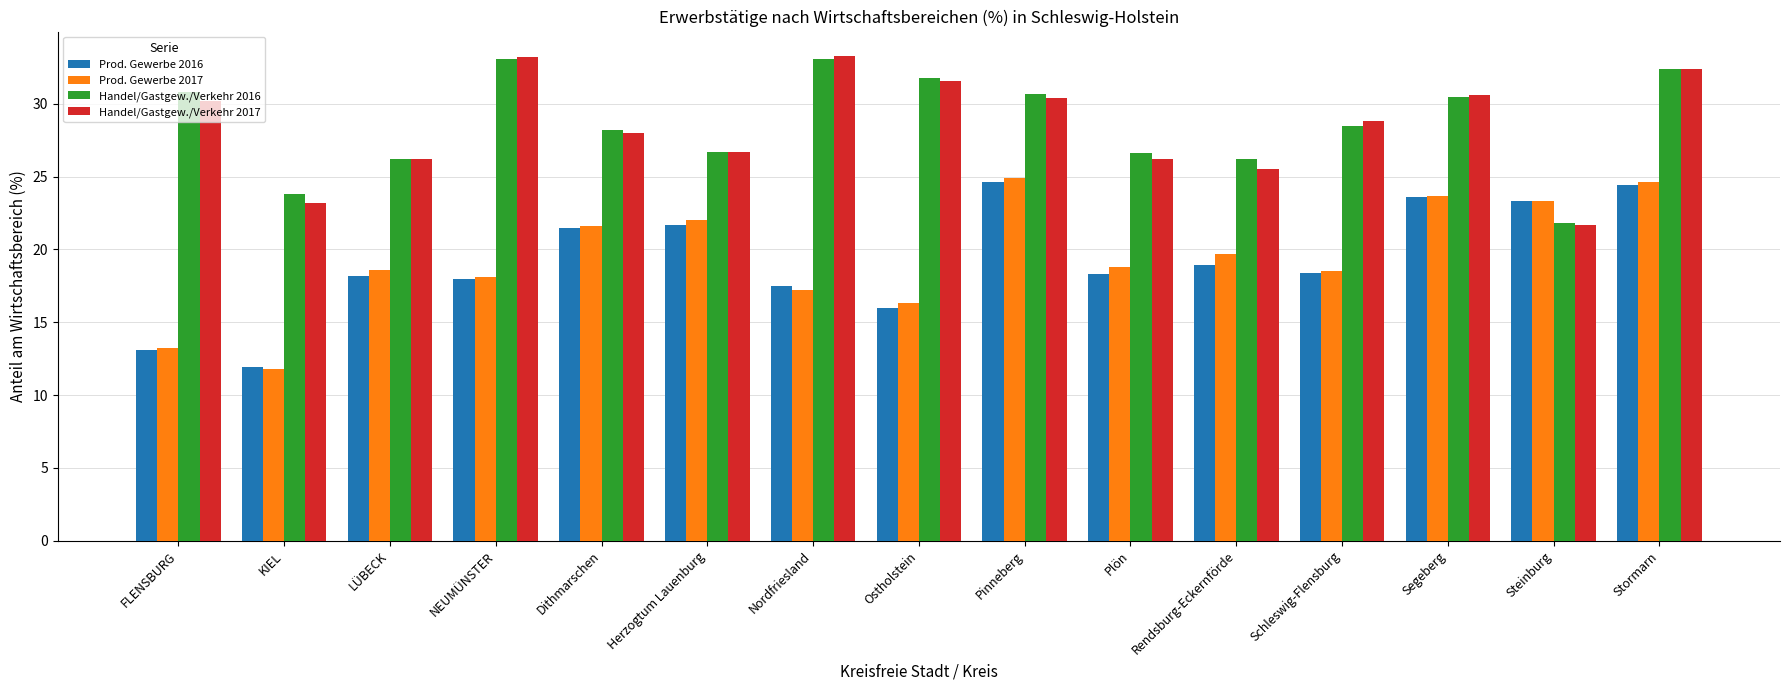

Which category has the lowest value across all series?

KIEL